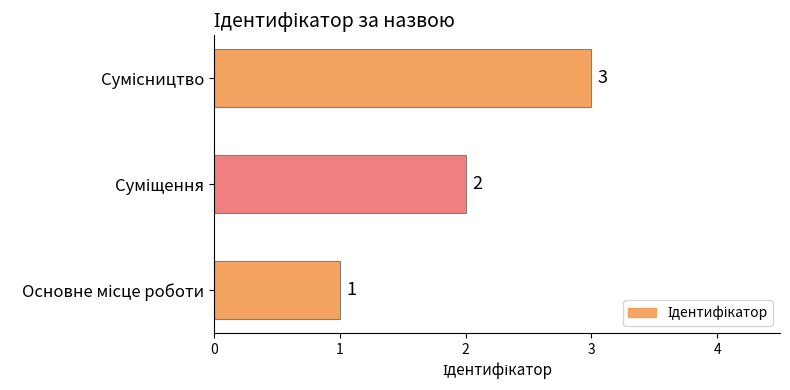

What is the sum of all values?

6